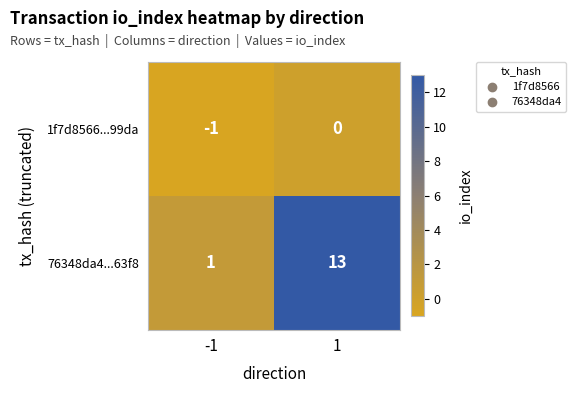

What is the maximum value shown in the chart?

13